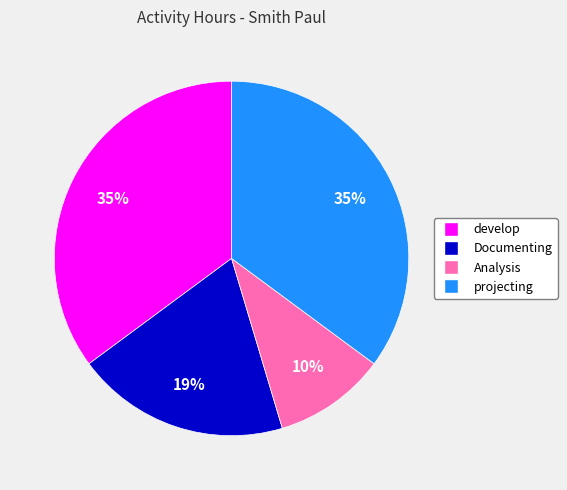

Is there any slice that represents more than half of the pie?

No